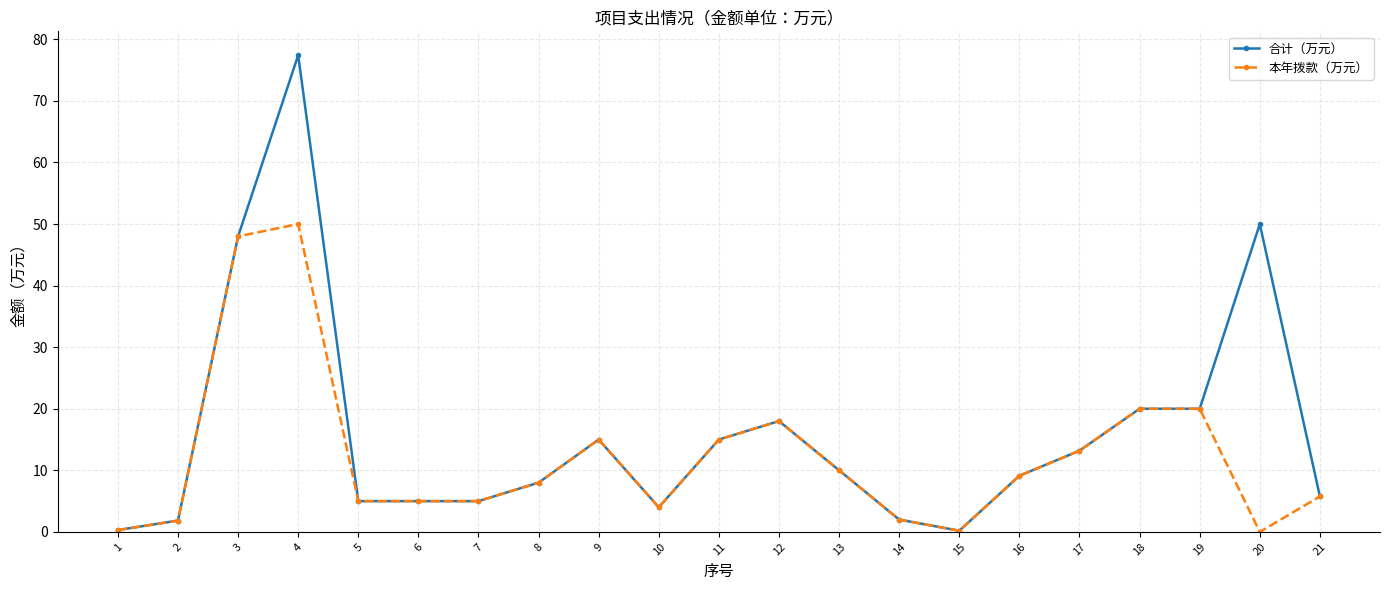

At which category is the sum across all series the highest?

4